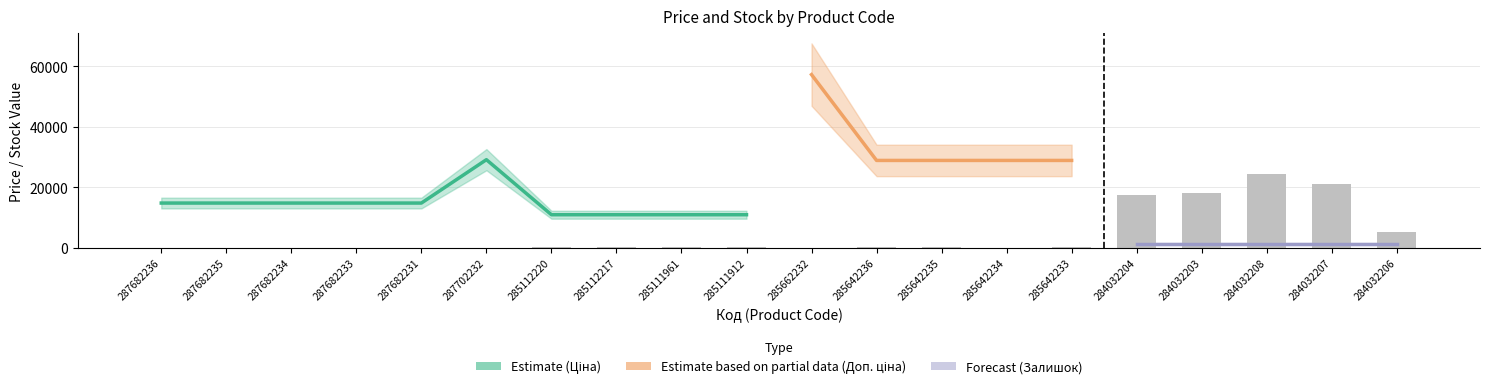

At which category does the chart reach its peak across all series?

285662232